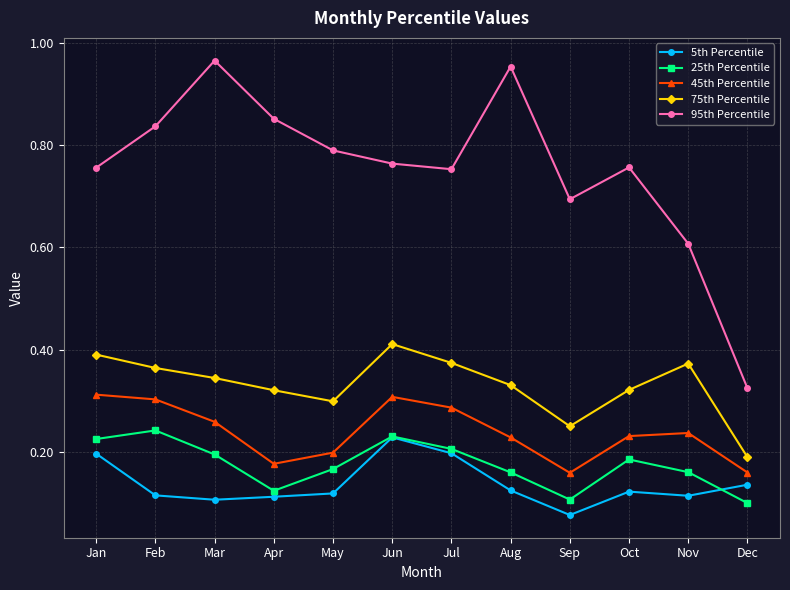

True or false: 75th Percentile and 5th Percentile cross at least once.

False